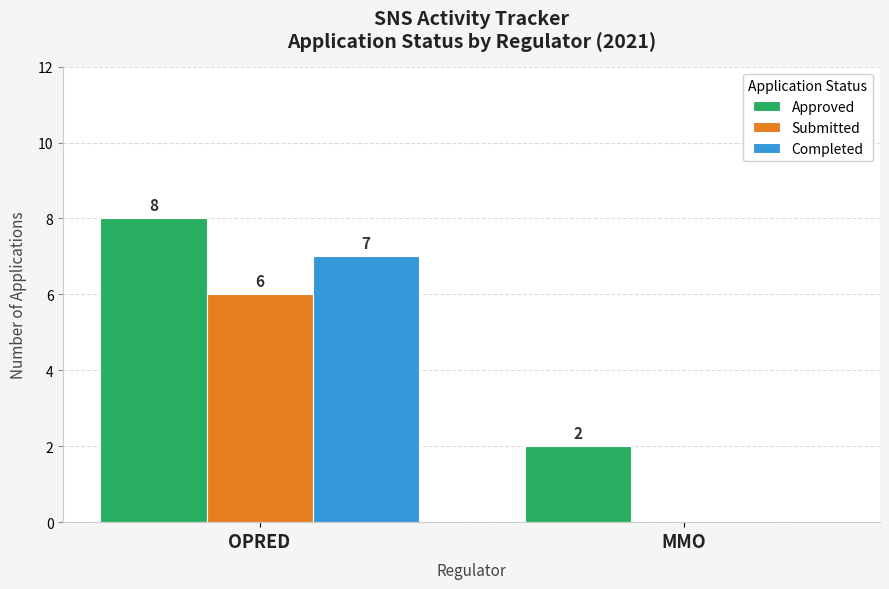

The Approved series shows 3 at MMO. True or false?

False